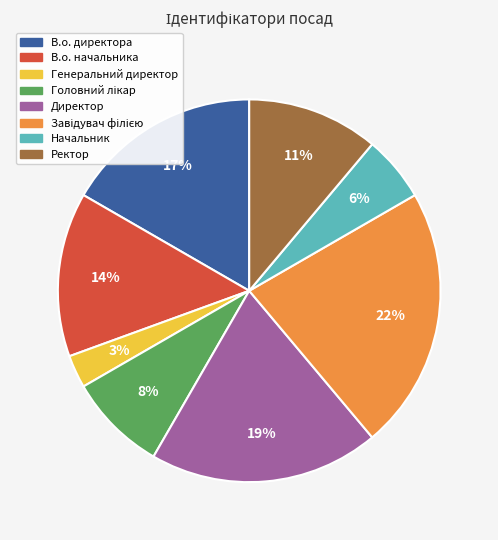

Does any single category account for the majority?

No